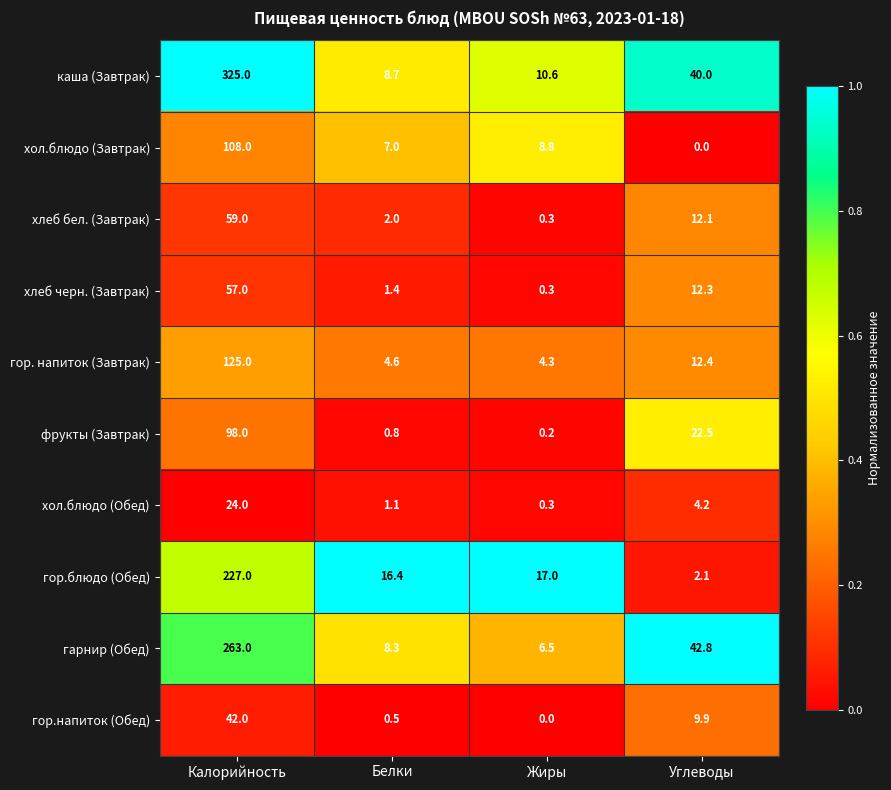

What is the greatest value displayed?

325.0